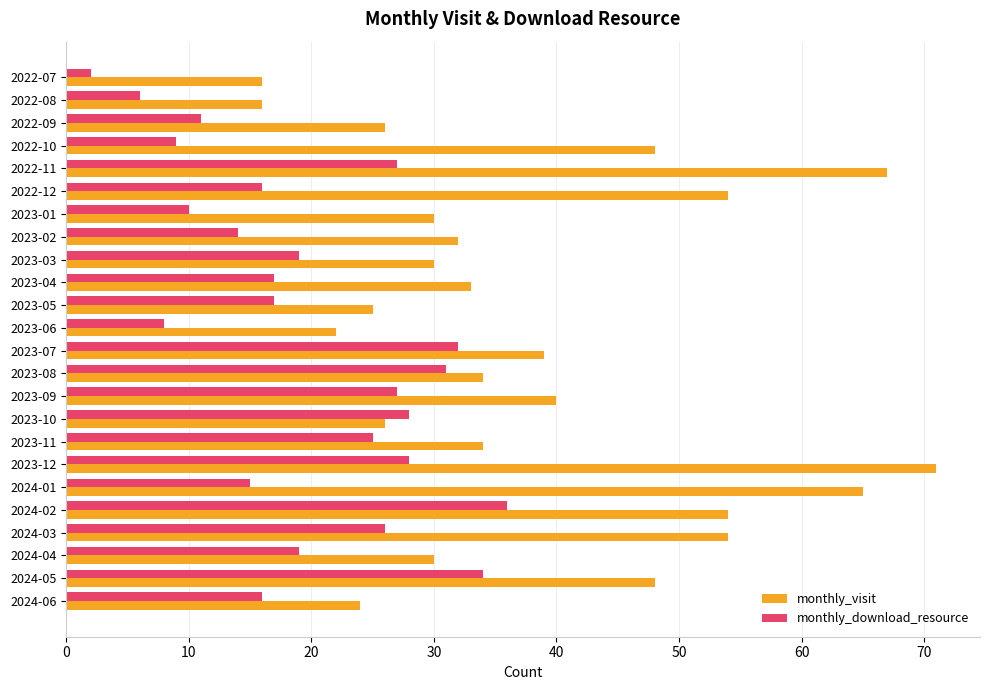

What is the sum of all monthly_download_resource values?

473